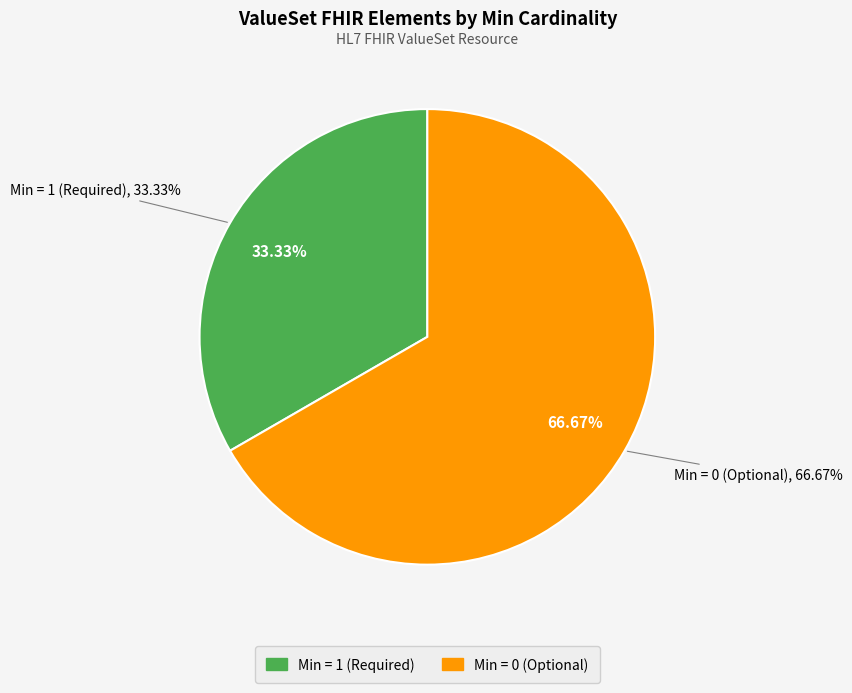

Does ValueSet.compose (Min=0) account for over 50% of the chart?

No